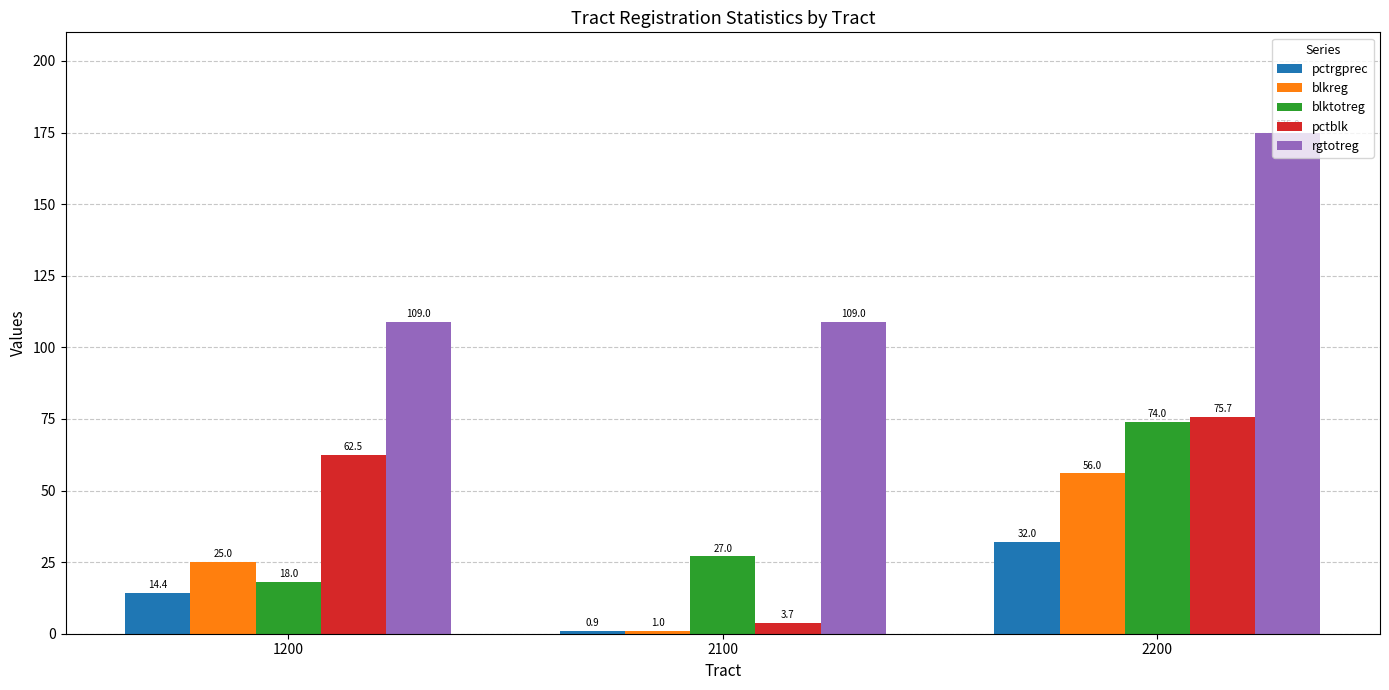

What is the difference between the highest and lowest values at 2200?

143.0